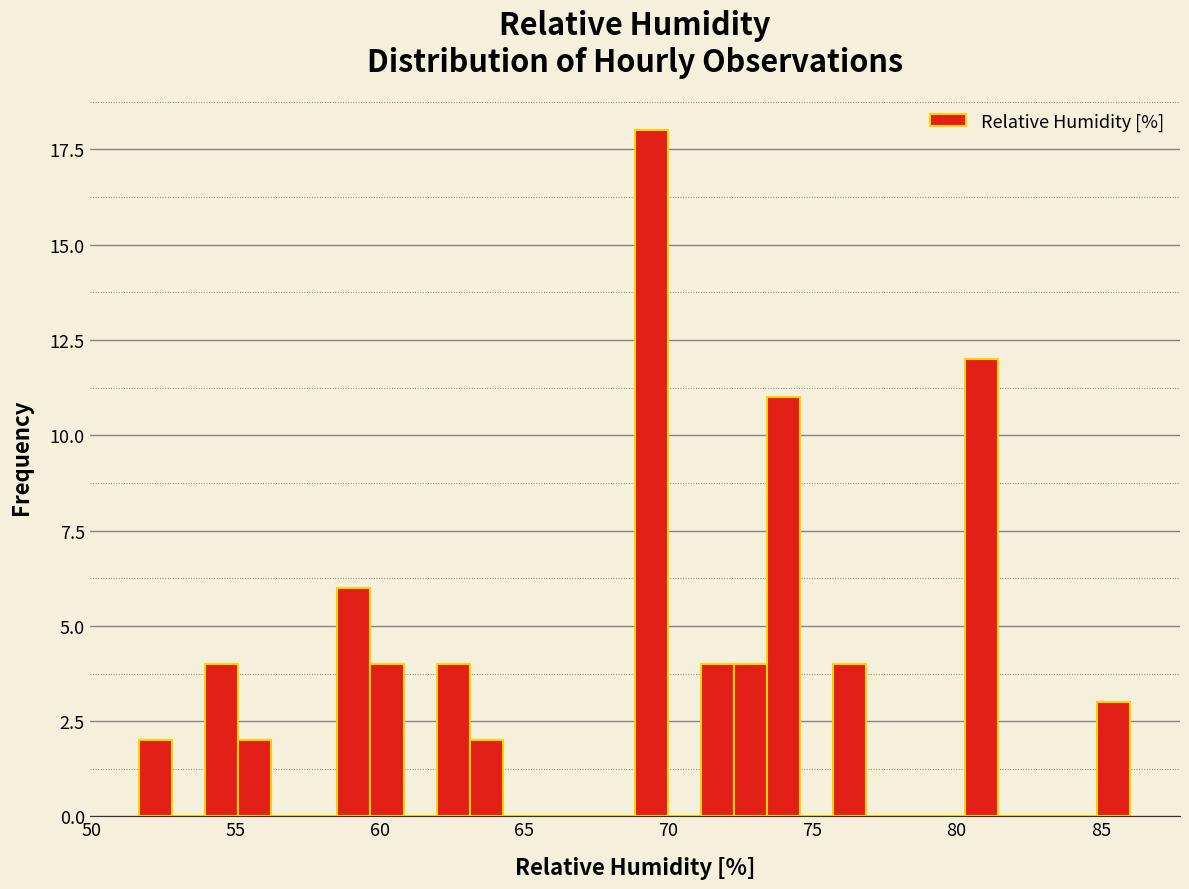

Read against the x-axis, roughly where is the centre of the tallest bar?

69.5